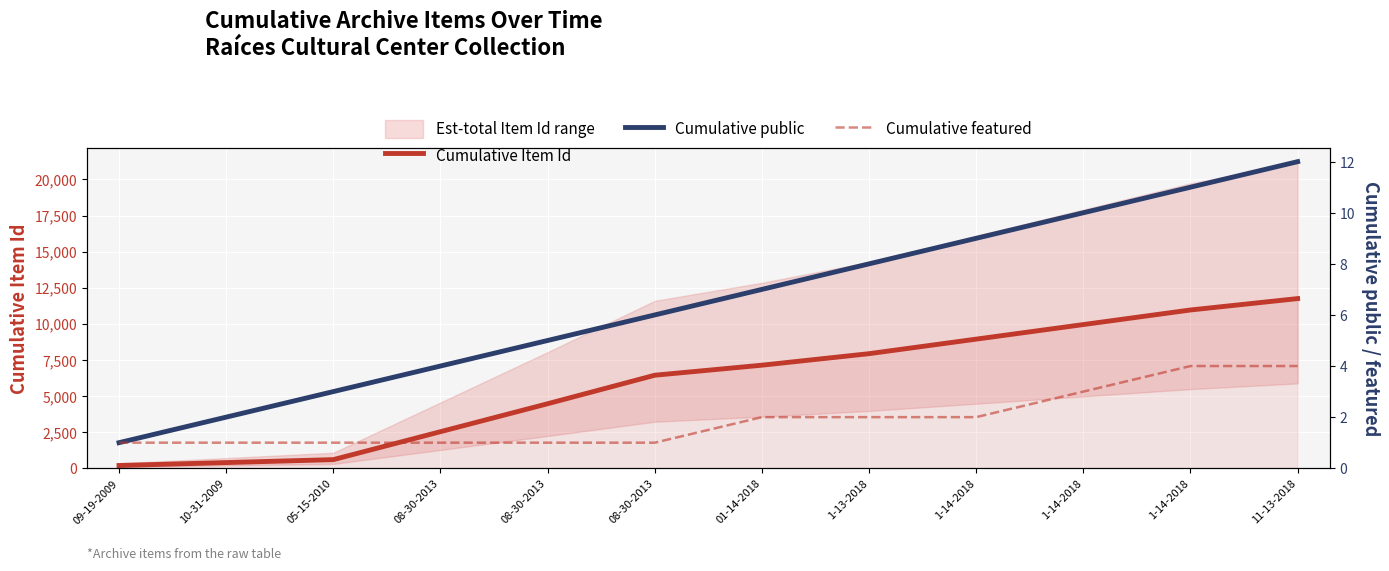

Where is Cumulative Item Id nearest to the value 5969?

08-30-2013